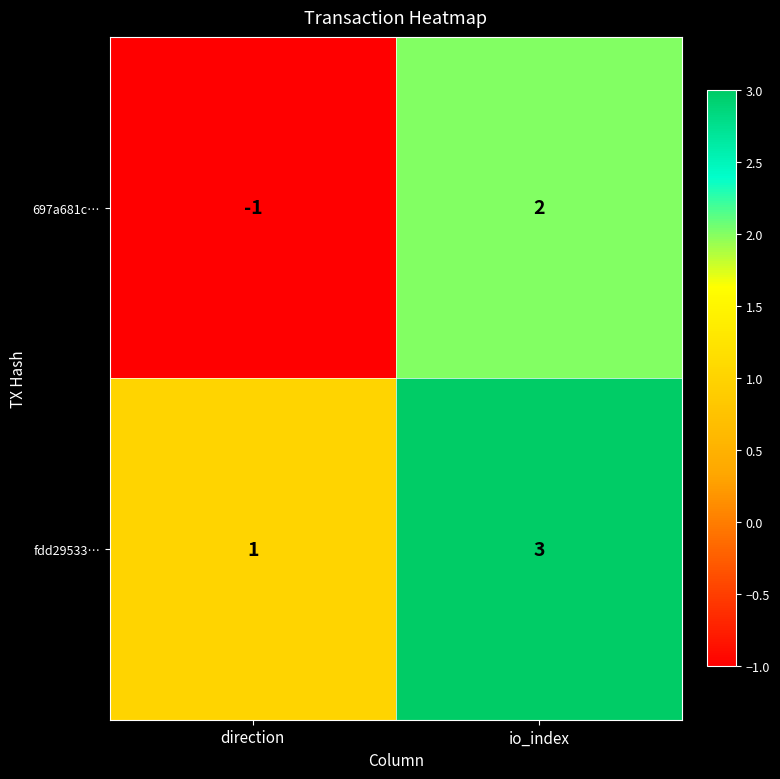

Rank the series at io_index from highest to lowest value.

fdd29533…, 697a681c…